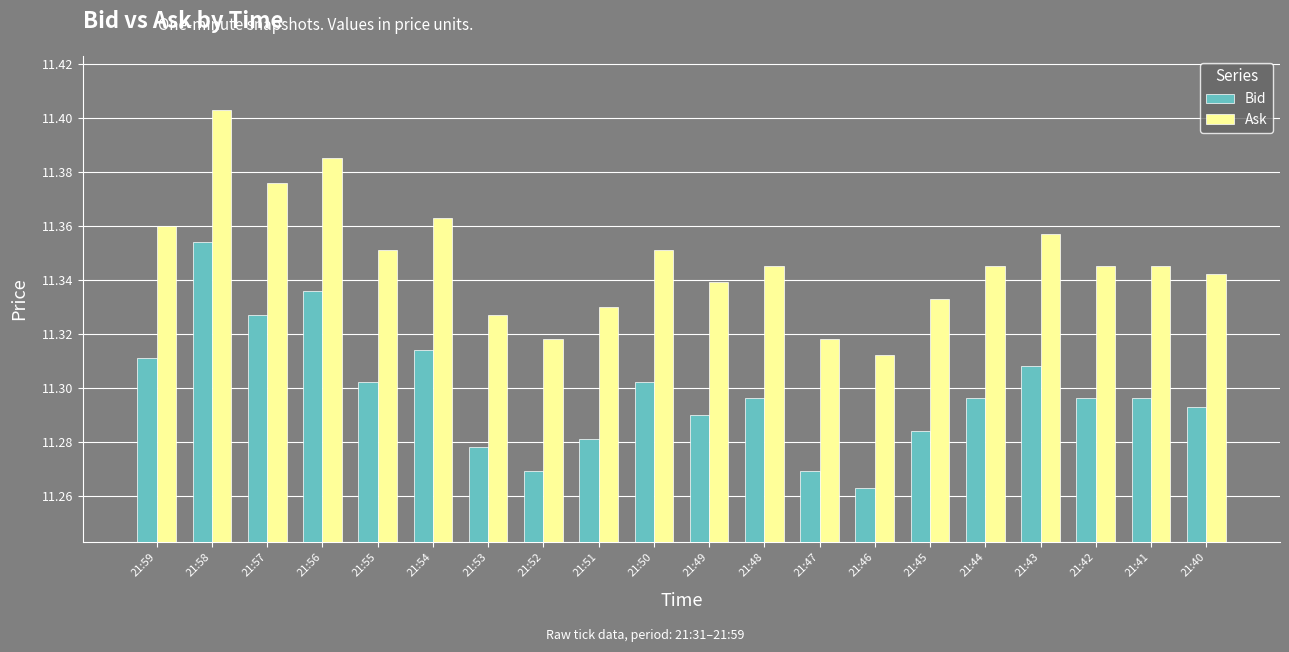

Is the value of Ask at 21:46 greater than the value of Bid at 21:55?

Yes